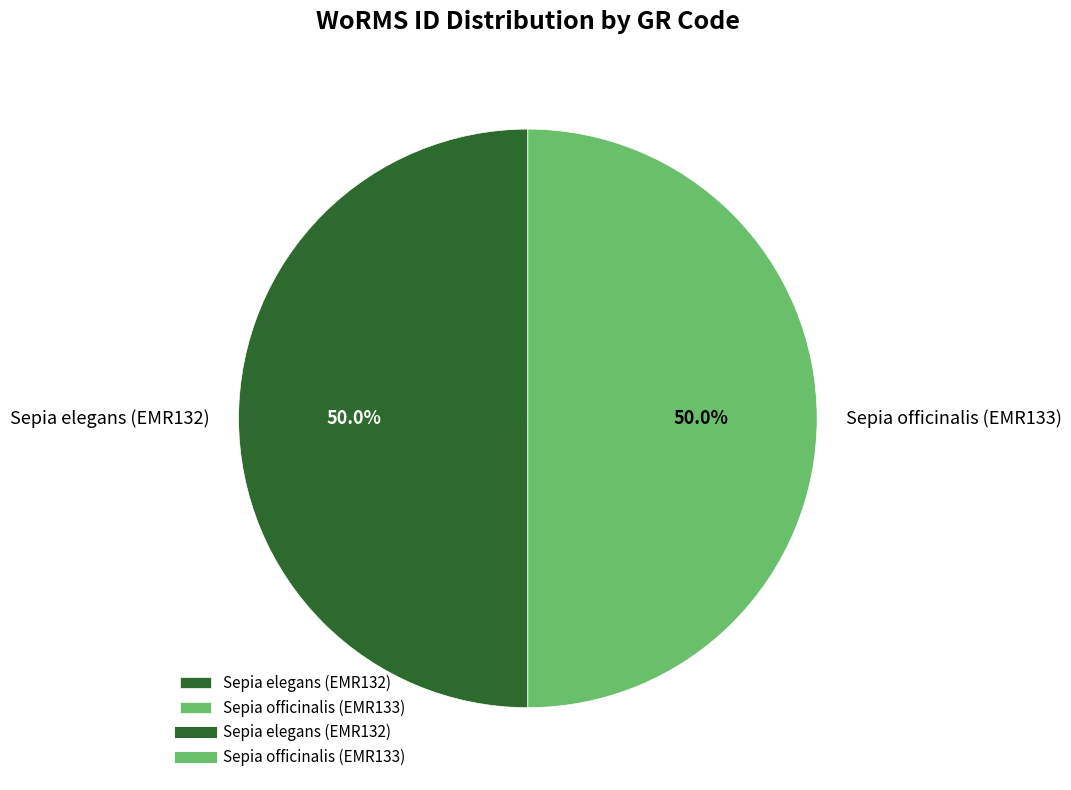

The Sepia elegans (EMR132) slice represents 59% of the pie. True or false?

False